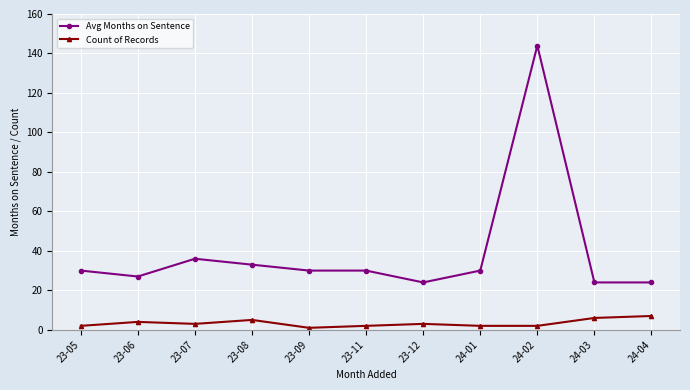

How many Count of Records values are between 2 and 5?

8